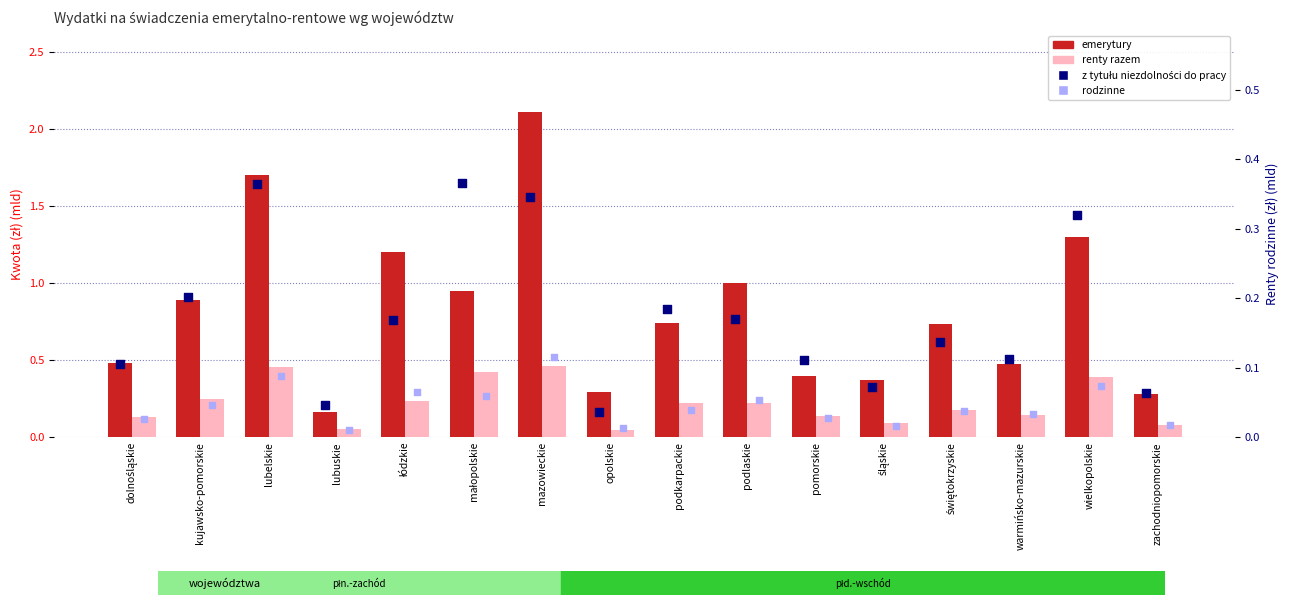

What is the total value across all series at pomorskie?

0.7